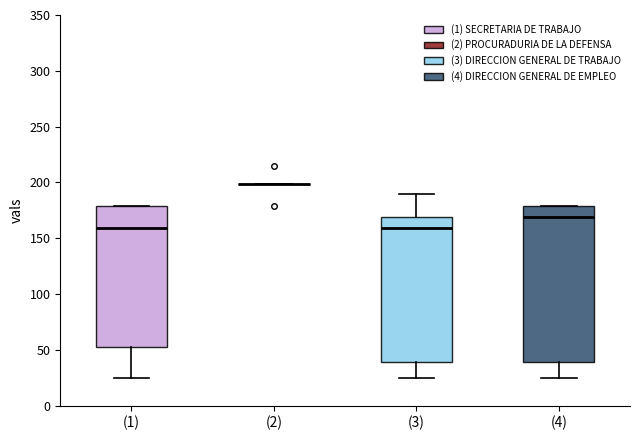

Reading left to right, transcribe this box plot: for each box, give where its median line is, the range the box spans, and where its two whiskers end, as read against the y-axis. The values are not printed on the chart, so give them approximately, as read against the axis.

(1): median 160, box 50 to 180, whiskers 25 to 180
(2): box collapsed to a line at 200, whiskers 200 to 200
(3): median 160, box 40 to 170, whiskers 25 to 190
(4): median 170, box 40 to 180, whiskers 25 to 180